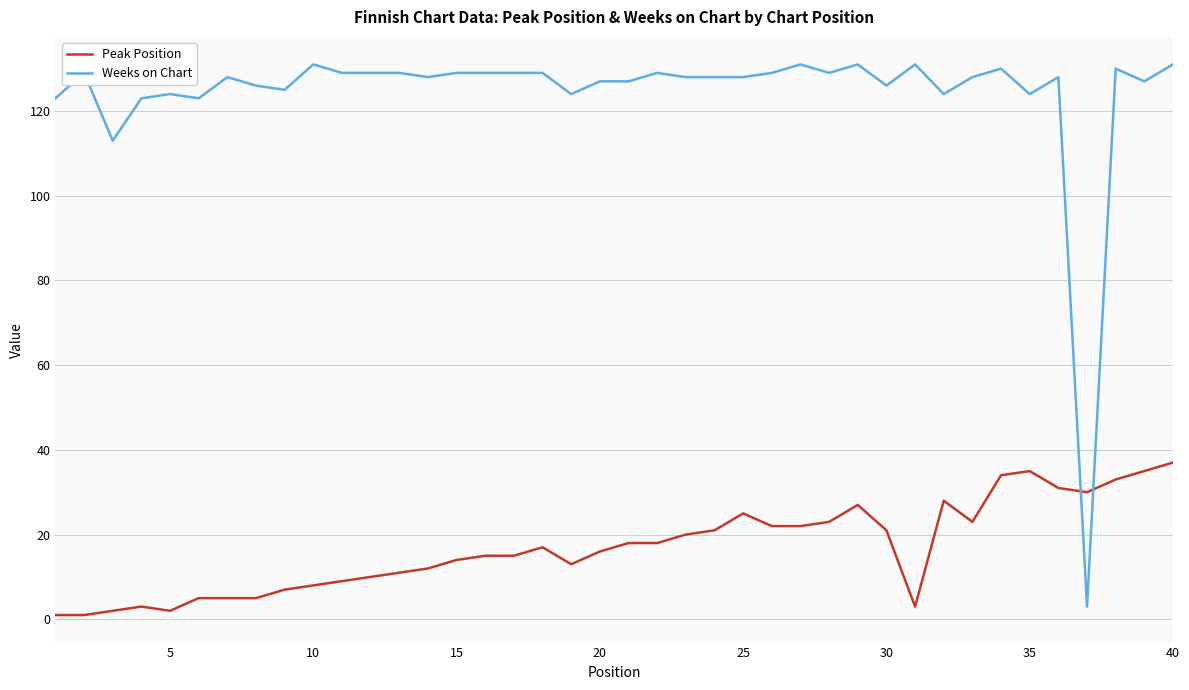

Which series has the largest total across all categories?

Weeks on Chart